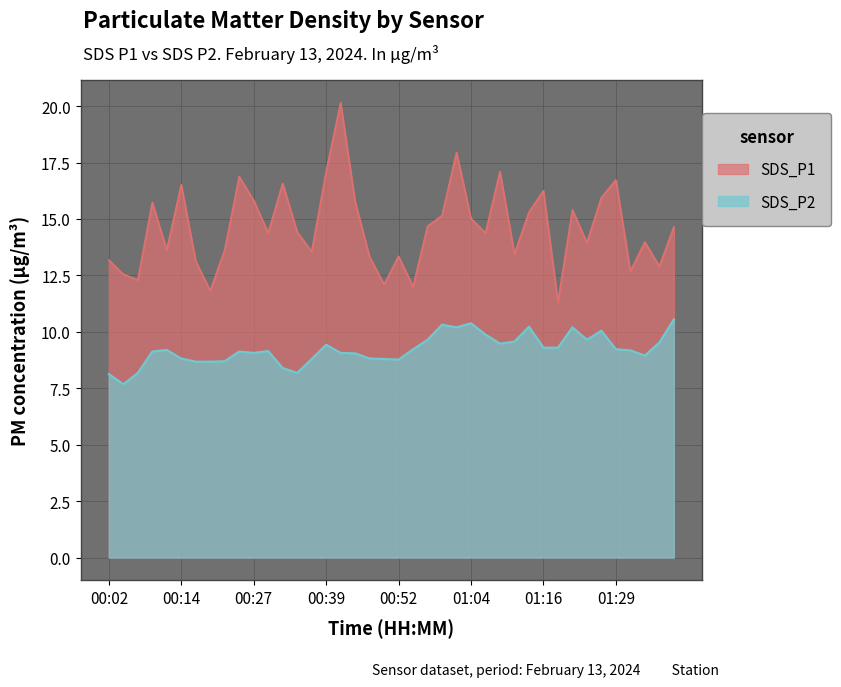

Where is SDS_P2 nearest to the value 9?

00:44